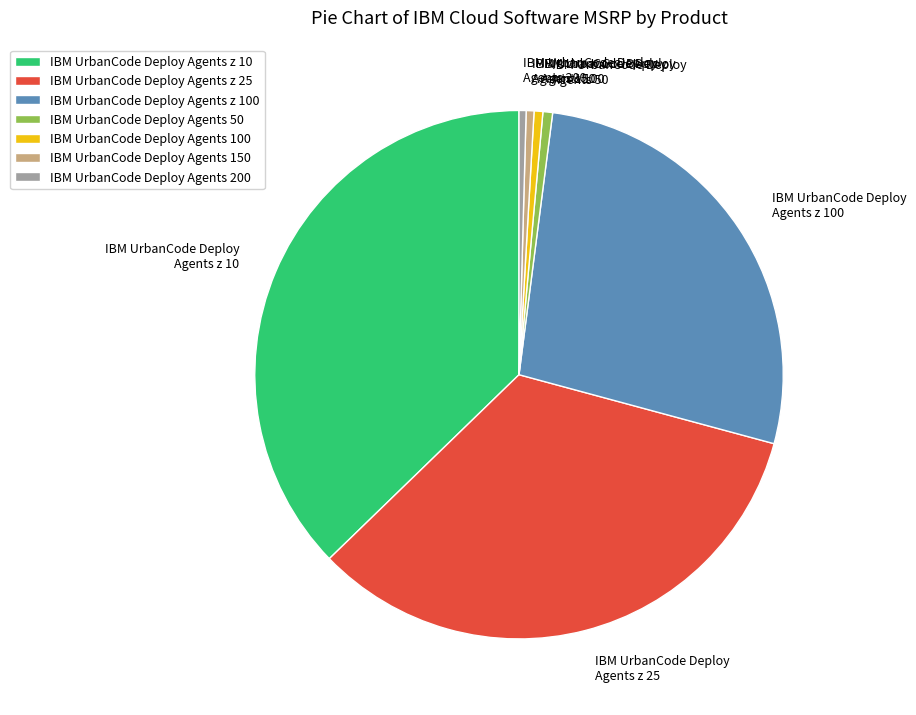

Do IBM UrbanCode Deploy Agents 50 and IBM UrbanCode Deploy Agents z 25 together represent more than half of the pie?

No